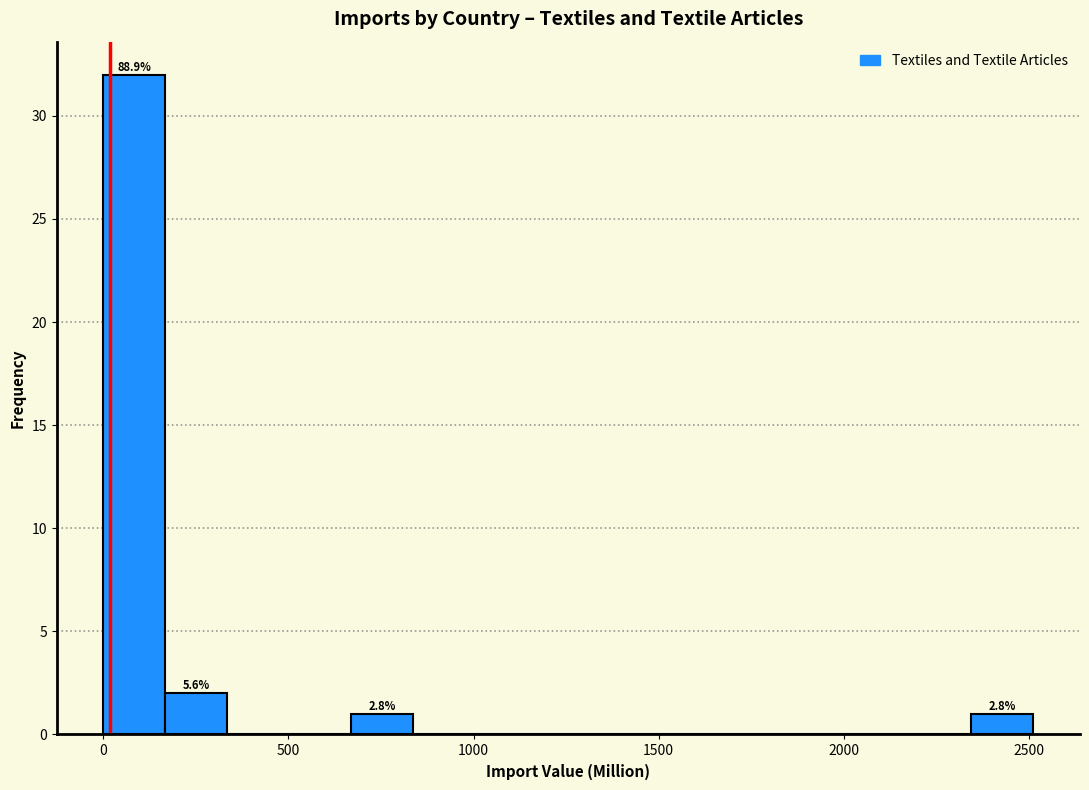

Around what value on the x-axis is the tallest bar? Give the approximate position of its centre, as read against the axis.

100